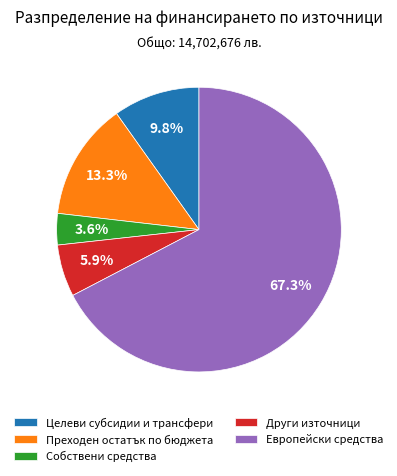

What is the smallest slice in the pie chart?

Собствени средства